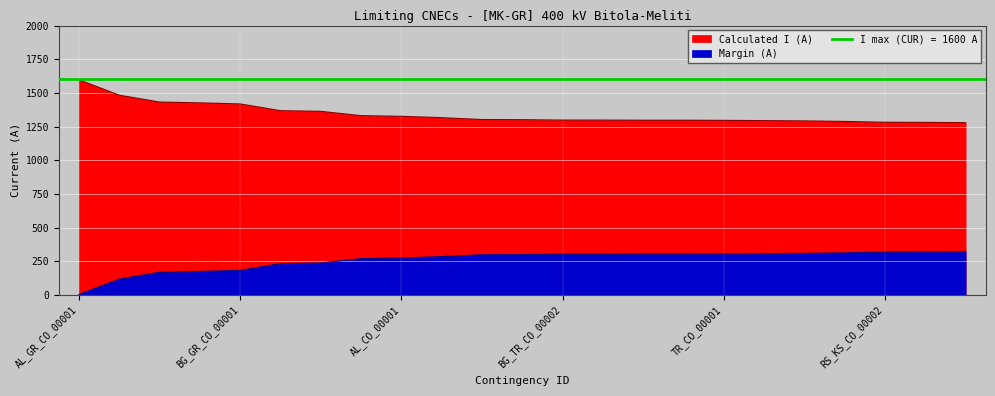

What is the difference between the maximum and second lowest values in the Margin (A) series?

204